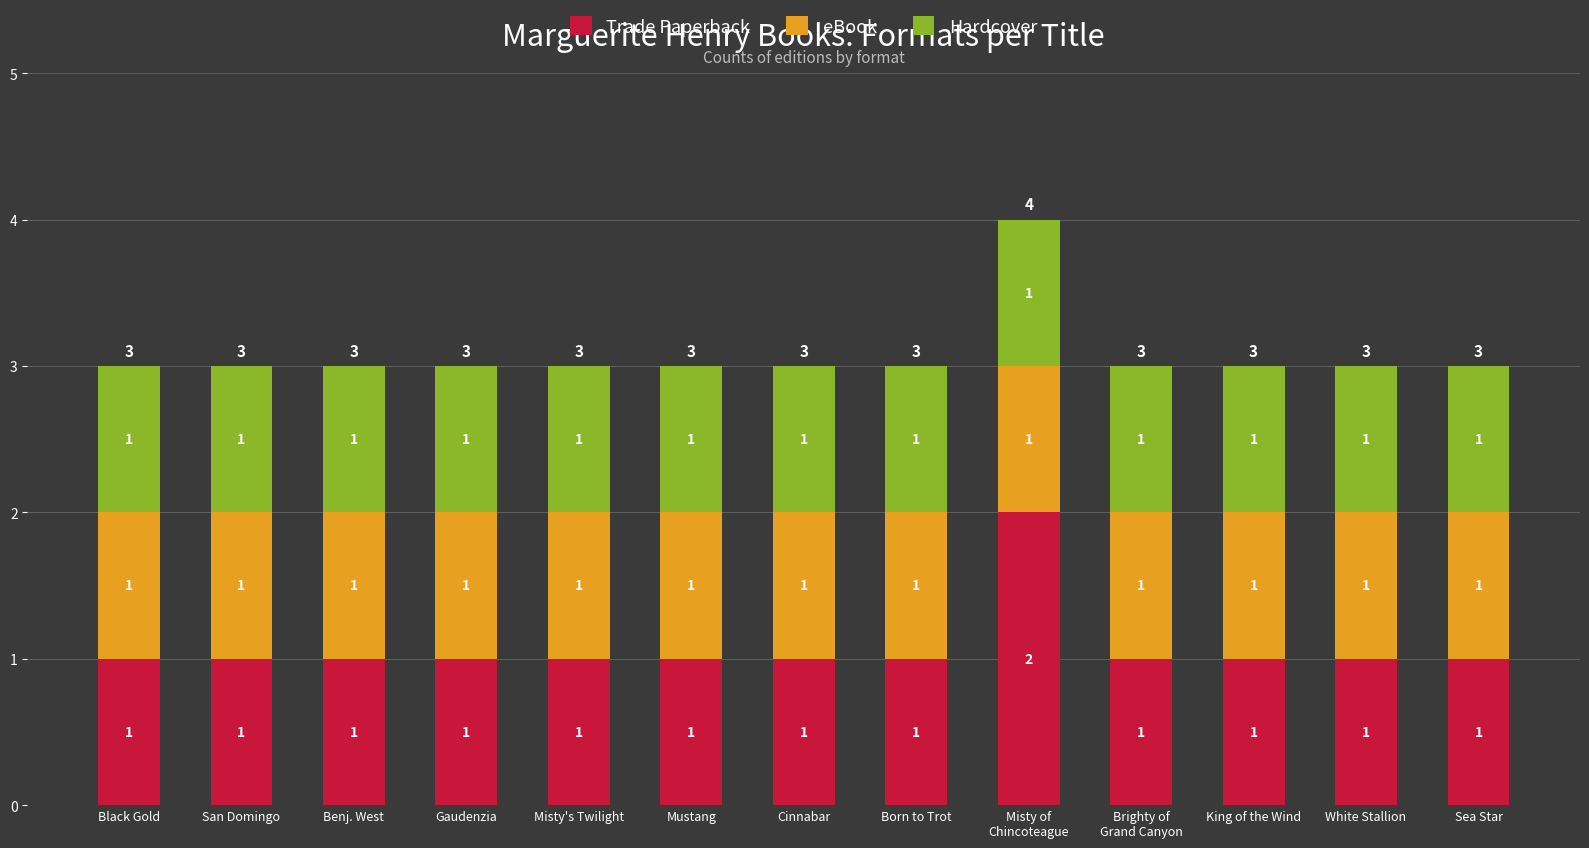

What is the total value across all series at Born to Trot?

3